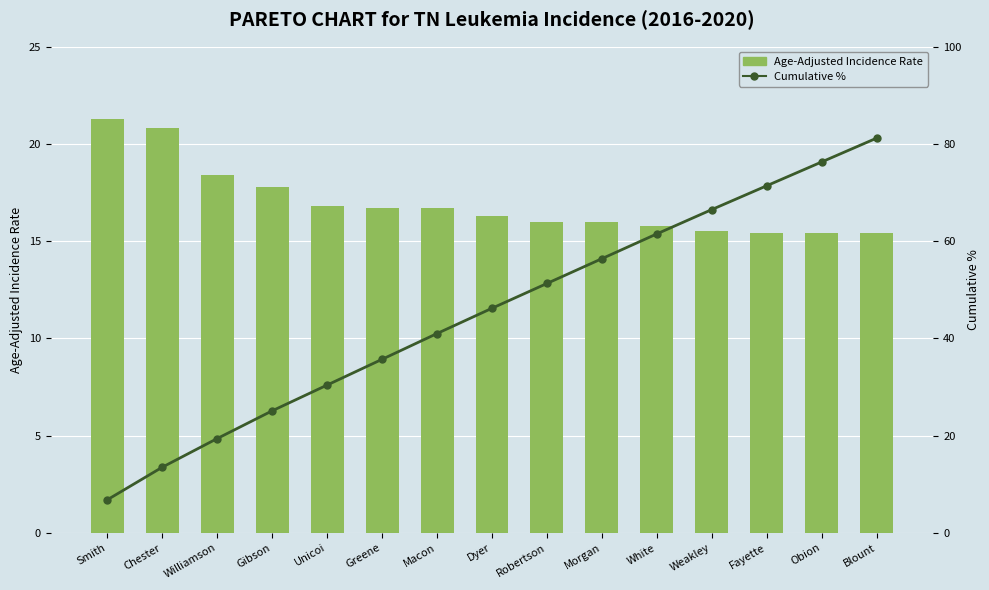

Between Chester and Robertson, which is larger?

Chester